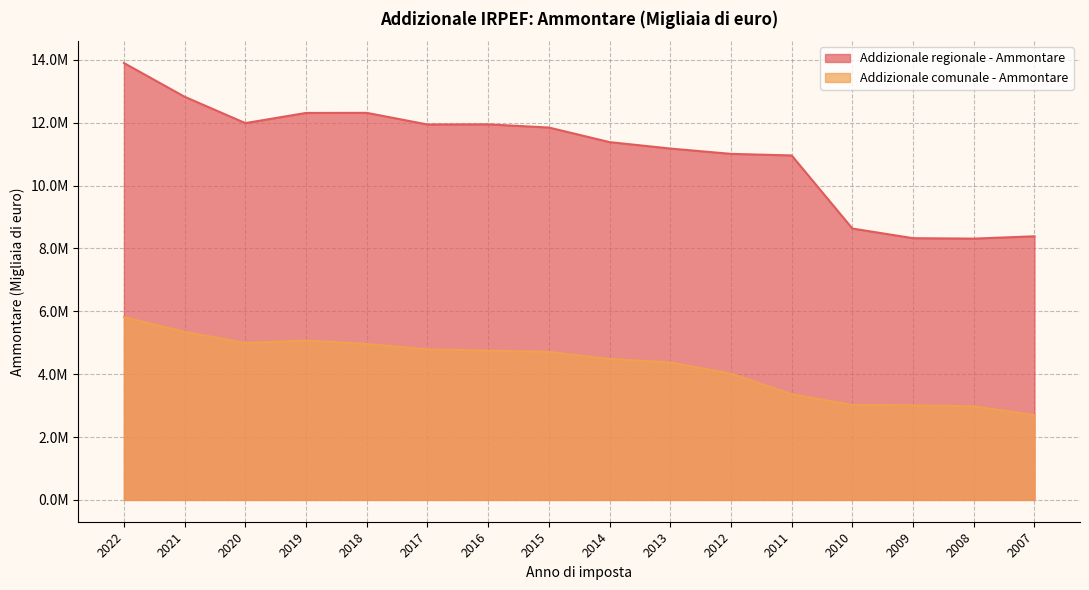

Reading right to left, extract all data points from this chart.

Addizionale regionale - Ammontare: 8386517.4	8312889.4	8326446.8	8633217.2	10958955.0	11009520.6	11178998.0	11383548.0	11847263.0	11948278.0	11944232.0	12314502.0	12311328.0	11988150.0	12826191.0	13899591.0
Addizionale comunale - Ammontare: 2697186.8	2976678.9	3009818.6	3021088.3	3358983.0	4016135.6	4372641.0	4483485.0	4709261.0	4749799.0	4789878.0	4962954.0	5071640.0	4992228.0	5345190.0	5814934.0